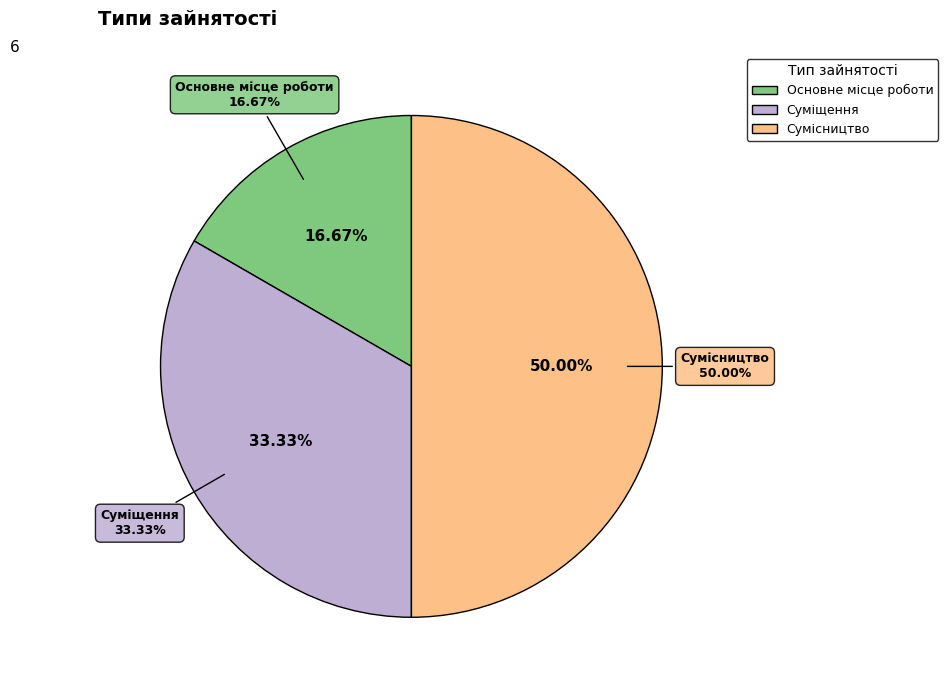

Is there a majority slice in this chart?

No